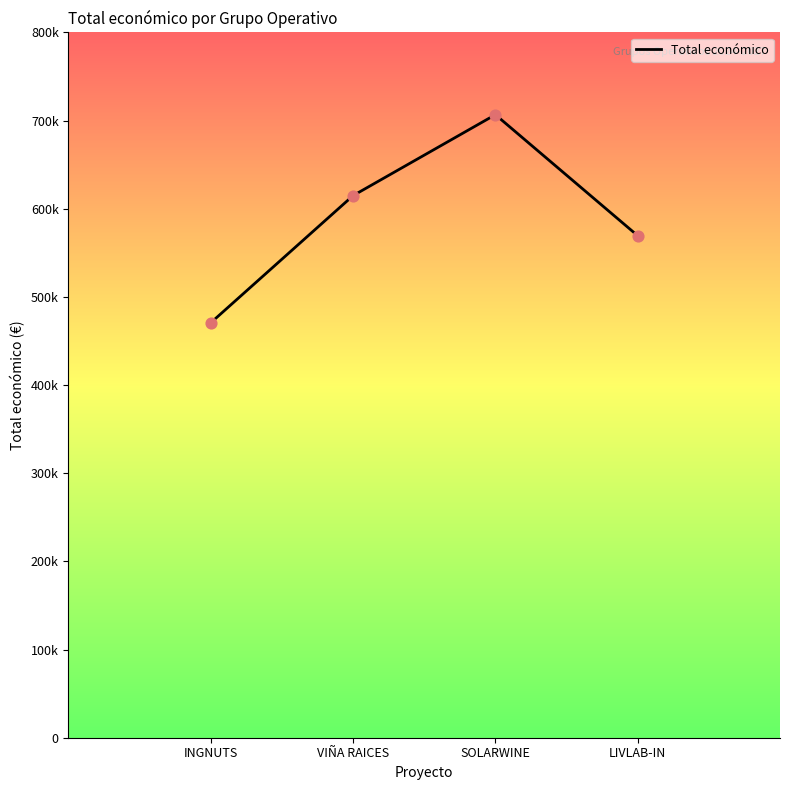

What is the change in value from INGNUTS to SOLARWINE?

+236022